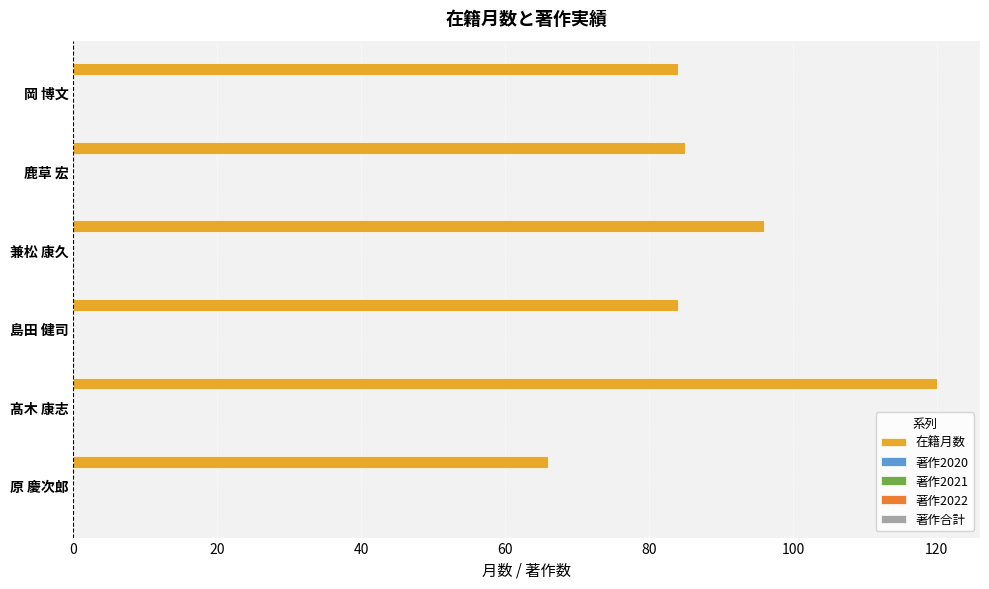

What is the maximum value shown in the chart?

120